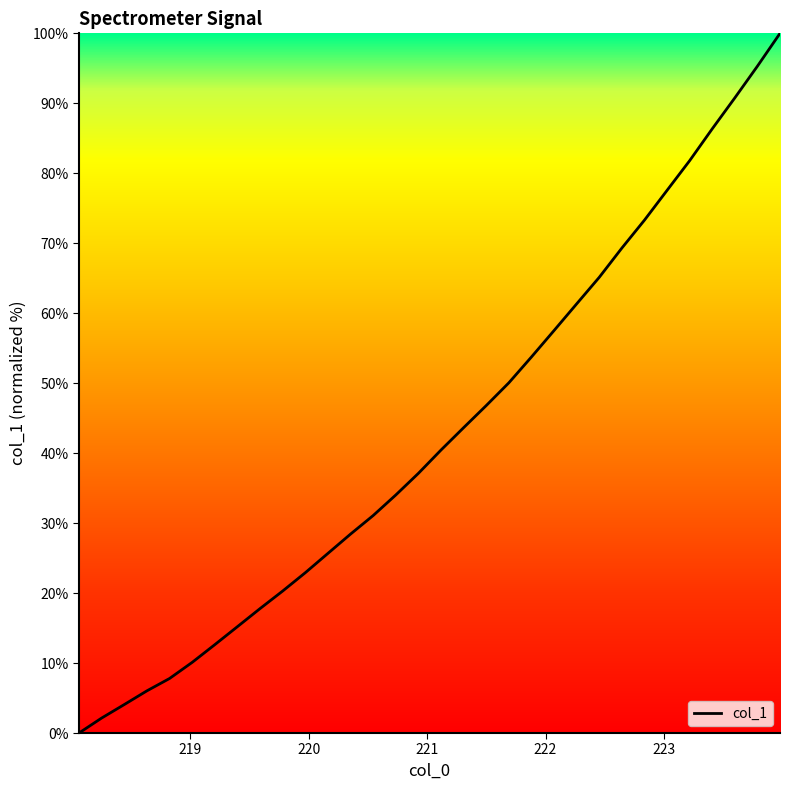

What is the difference between the second highest and minimum values?

95.3